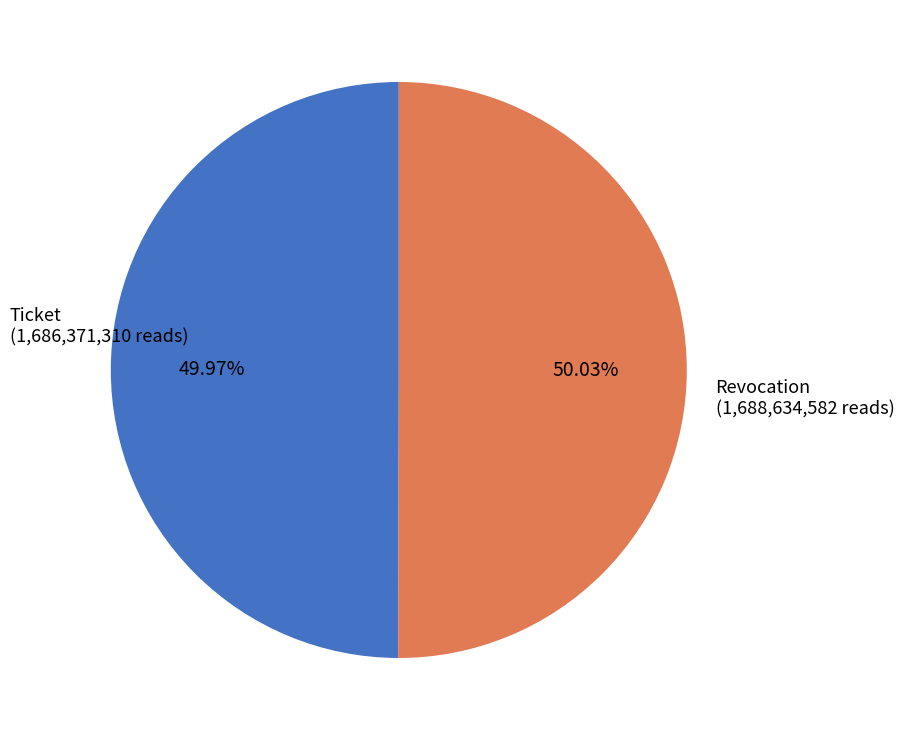

Is there a majority slice in this chart?

Yes